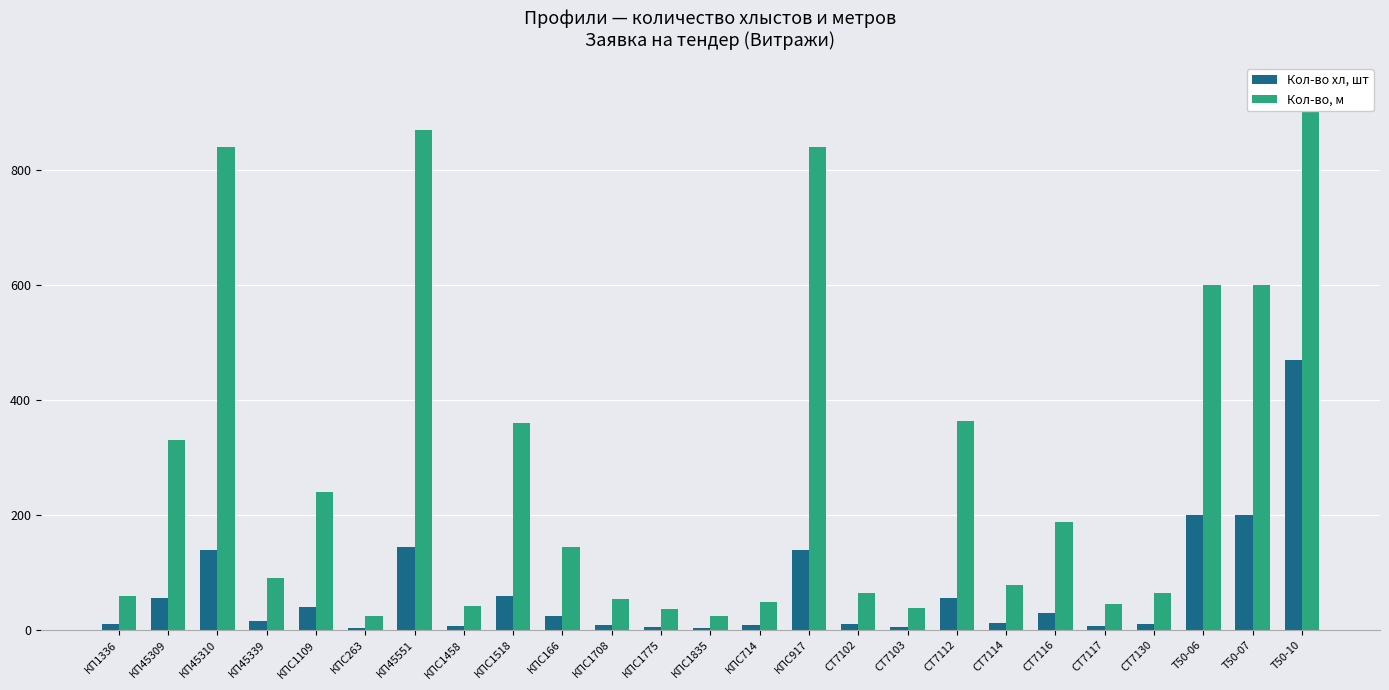

How many groups of bars are there?

25